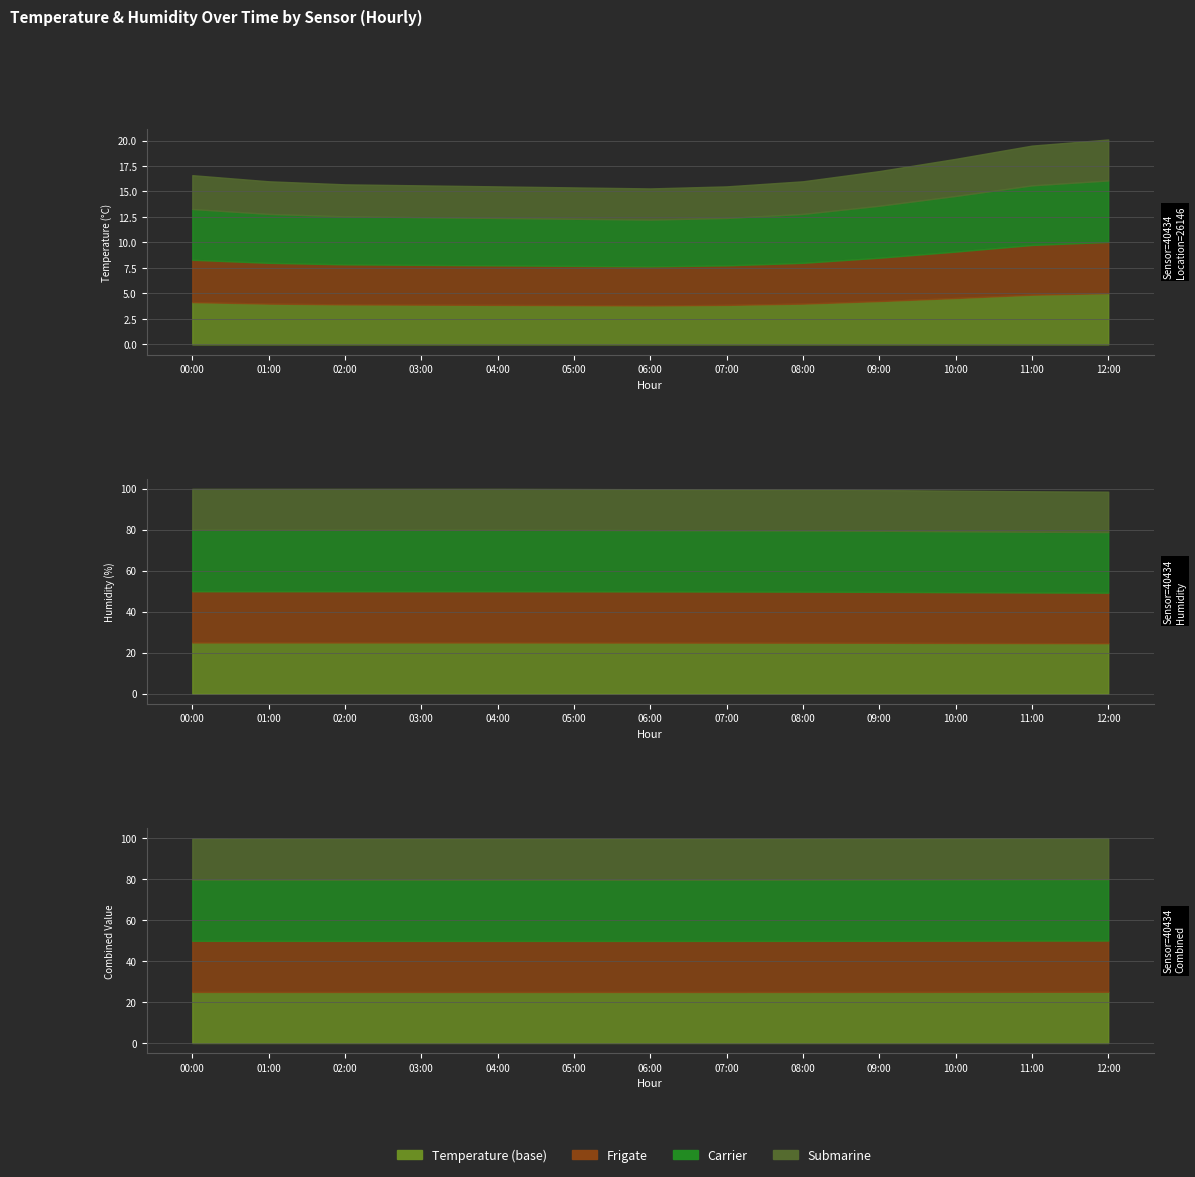

Is the value of humidity at 02:00 greater than the value of temperature at 10:00?

Yes